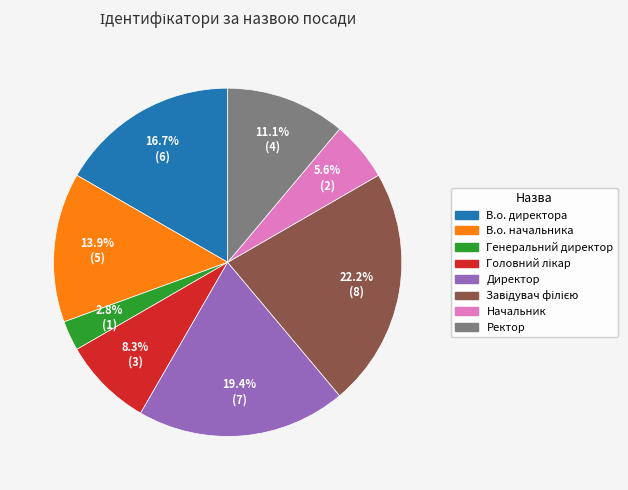

Does В.о. директора represent more than half of the total?

No